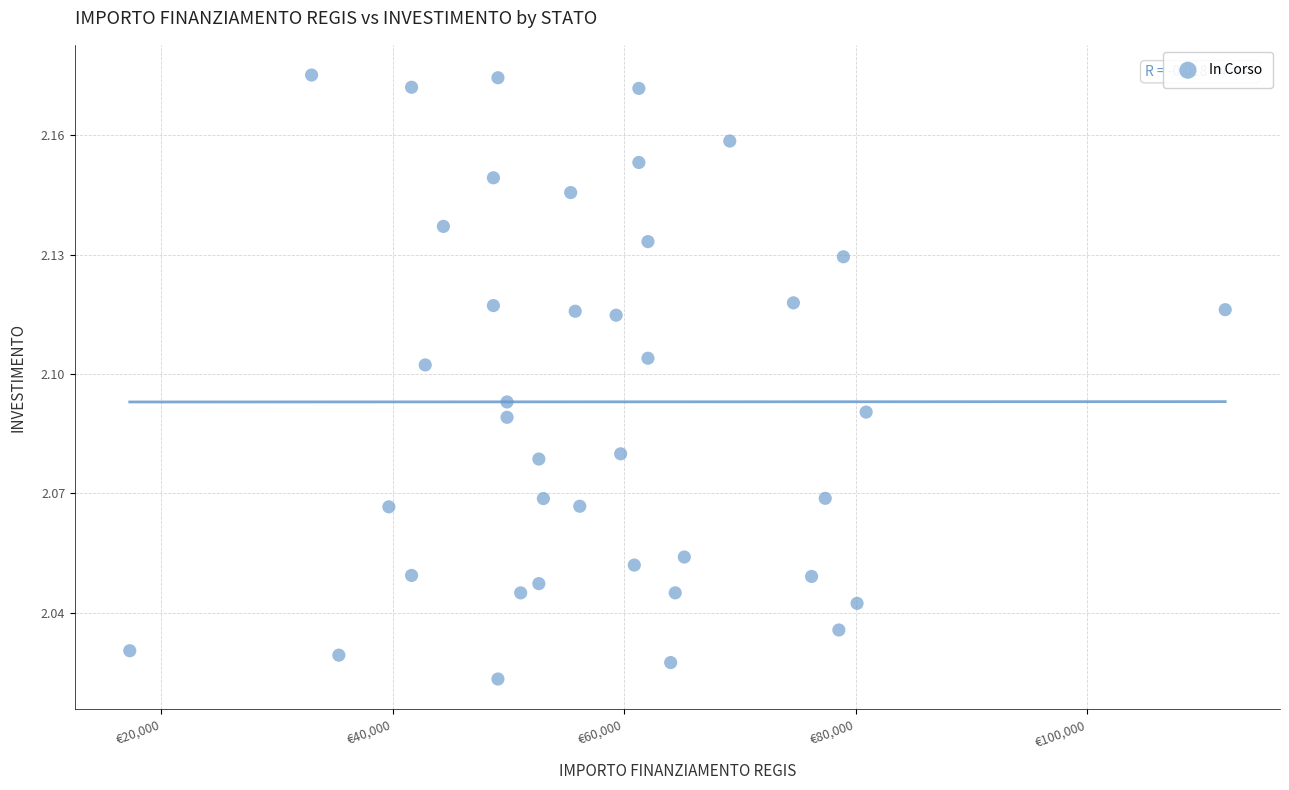

What is the range of X values (max minus min)?

94665.7